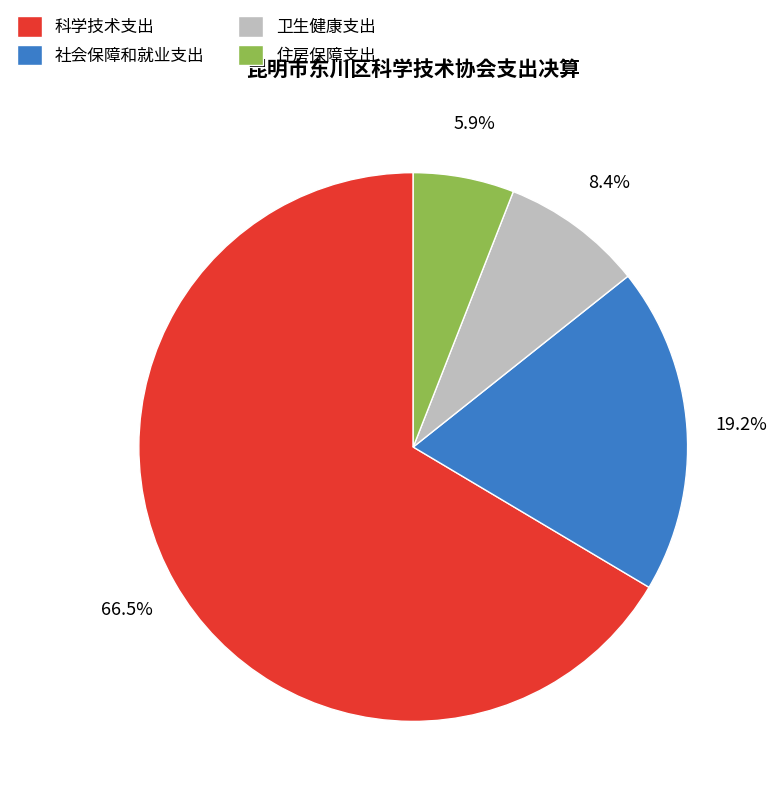

To the nearest percent, what is the combined percentage of 社会保障和就业支出 and 科学技术支出?

86%